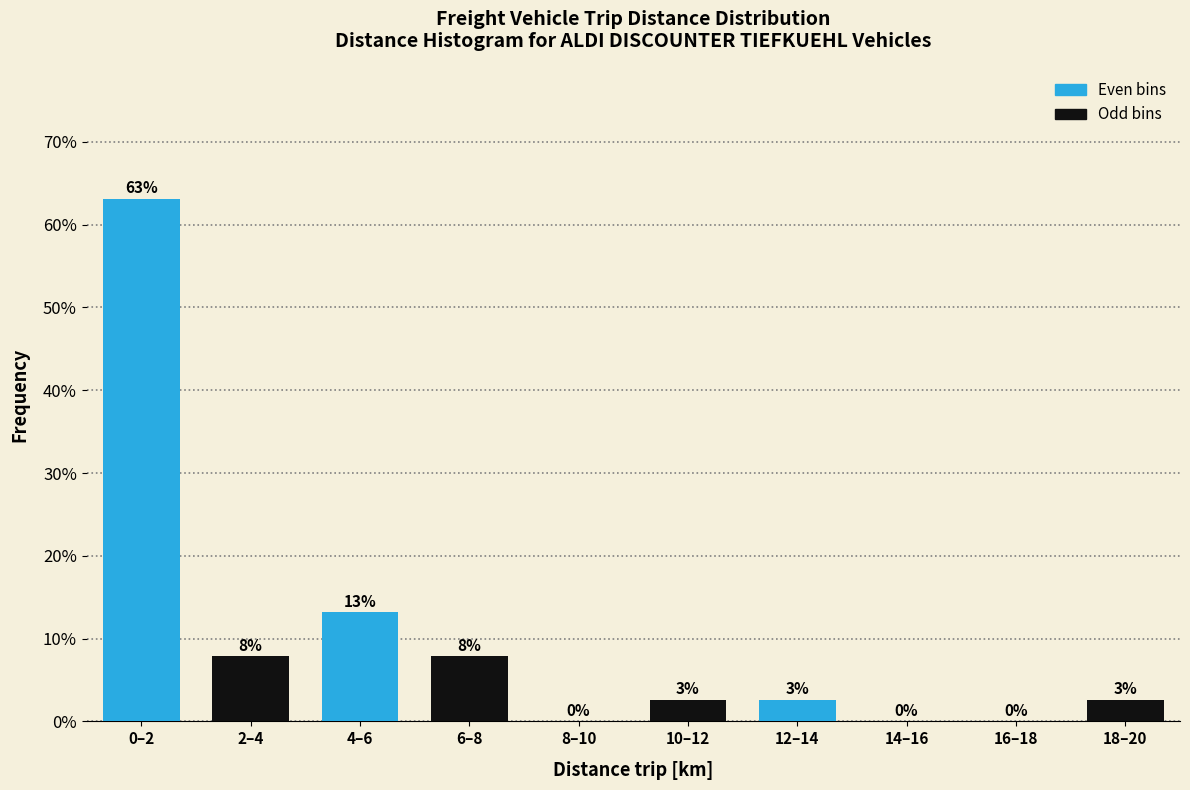

Are the bars horizontal?

No